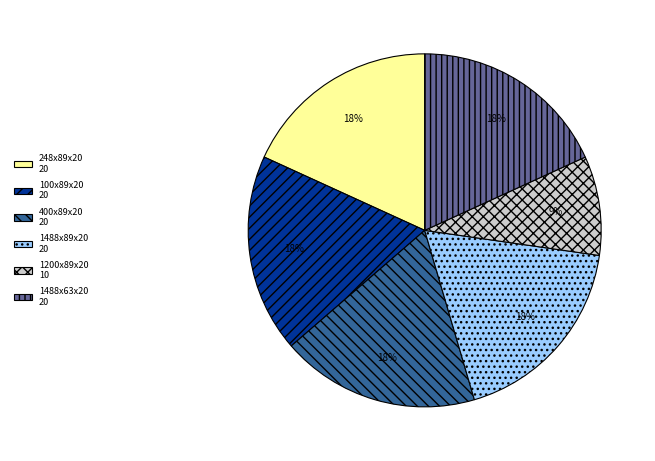

Does any single category account for the majority?

No